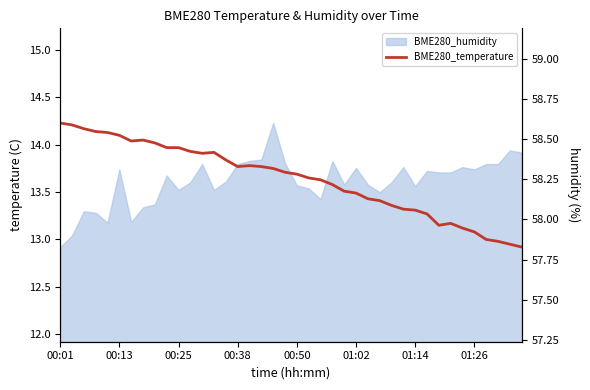

What is the difference between the maximum and minimum values?

1.3